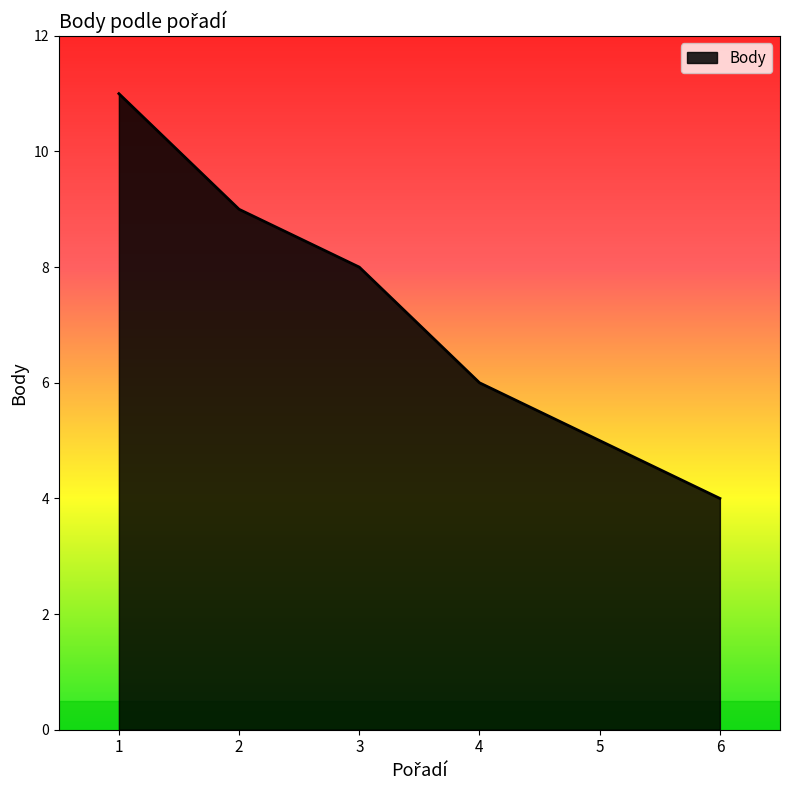

What is the difference between the maximum and minimum values?

7